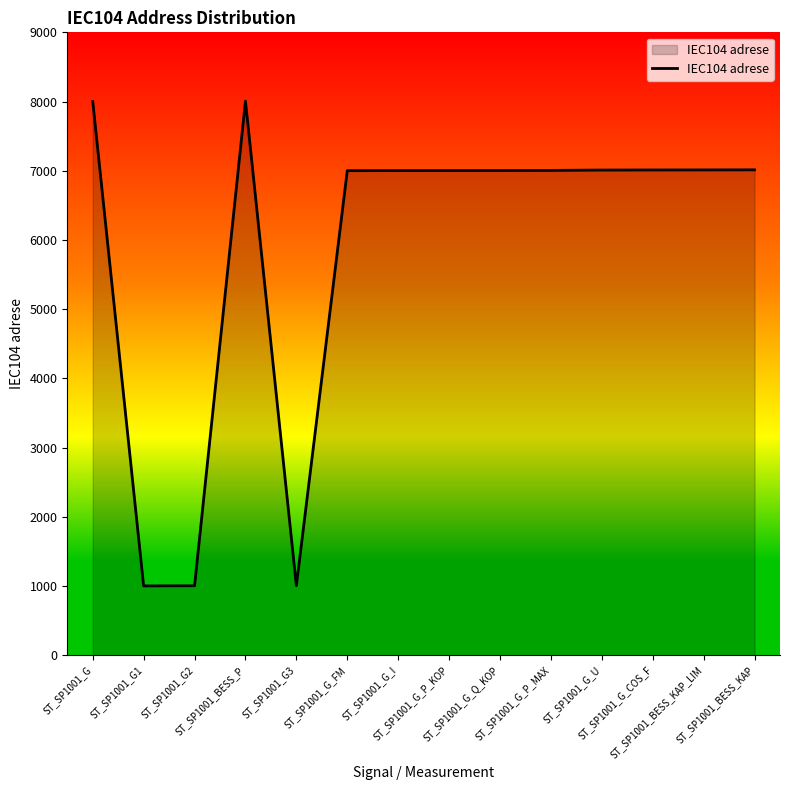

What is the greatest value displayed?

8006